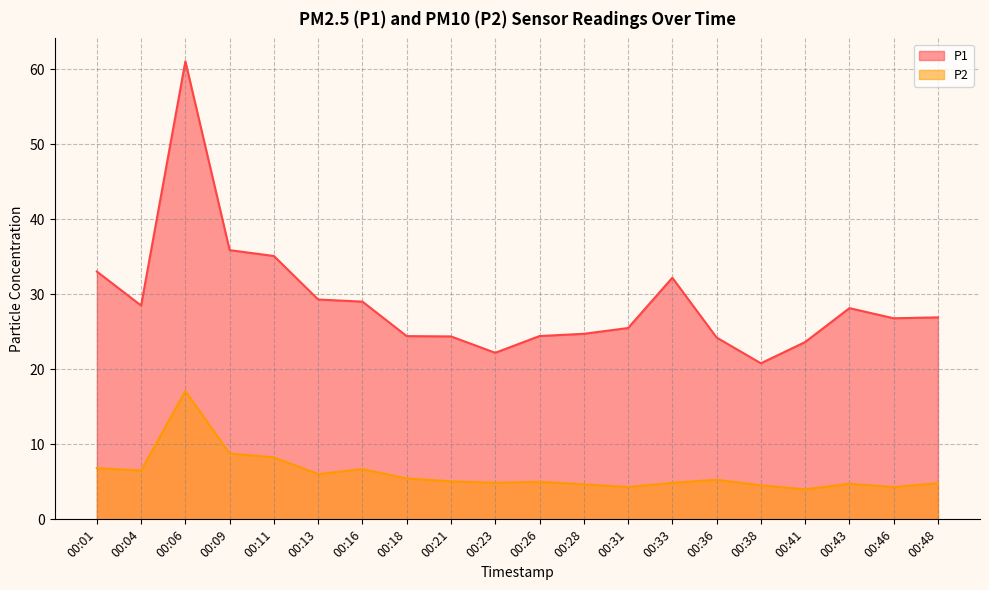

The P2 series shows 7.4 at 00:43. True or false?

False